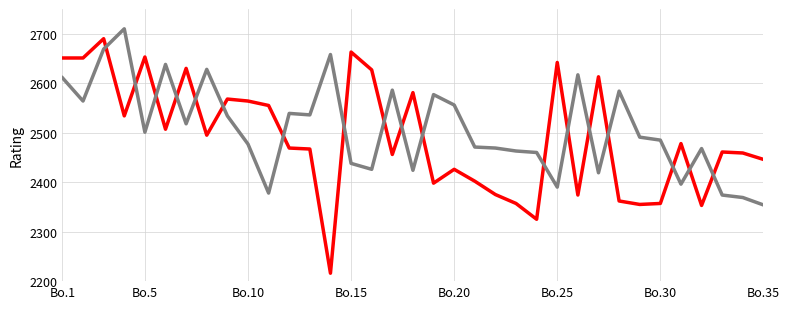

What is the minimum value shown in the chart?

2216